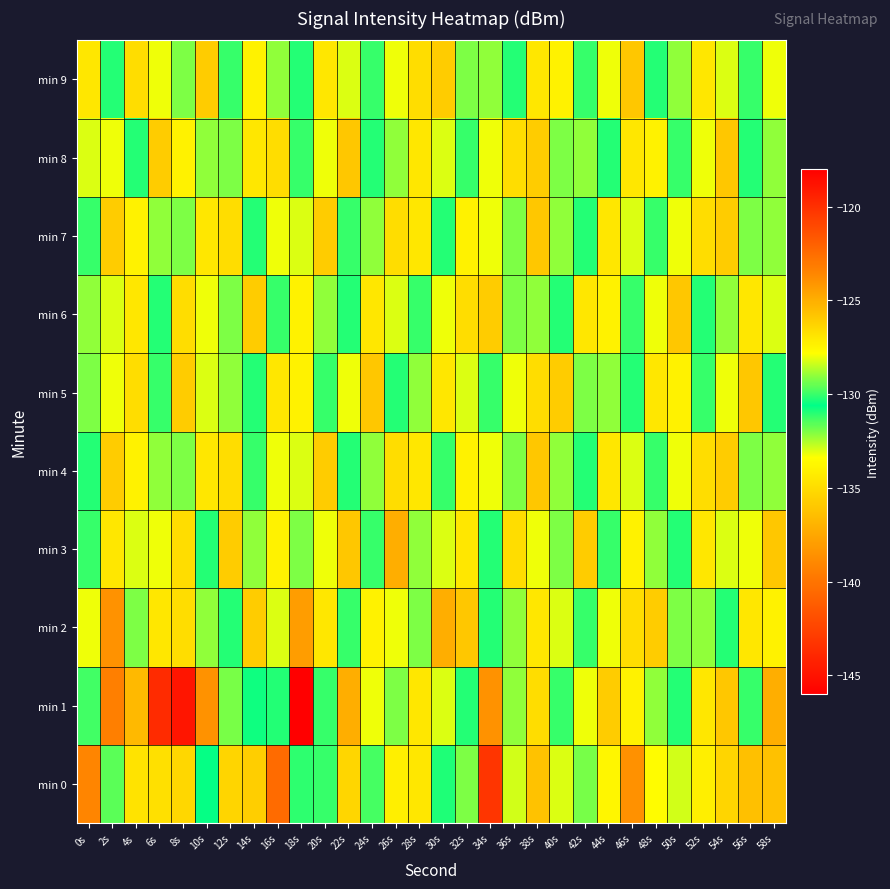

Reading right to left, what are all the values shown in this chart?

min 0: 58s=-125.7	56s=-136.3	54s=-135.4	52s=-134.1	50s=-128.3	48s=-127.7	46s=-138.5	44s=-133.8	42s=-129.3	40s=-133.0	38s=-136.2	36s=-132.9	34s=-120.2	32s=-132.0	30s=-130.9	28s=-127.0	26s=-127.2	24s=-129.8	22s=-126.4	20s=-130.0	18s=-131.1	16s=-140.5	14s=-135.7	12s=-135.4	10s=-130.7	8s=-135.3	6s=-126.7	4s=-126.8	2s=-131.6	0s=-139.1
min 1: 58s=-125.0	56s=-130.0	54s=-136.0	52s=-127.0	50s=-131.0	48s=-129.0	46s=-134.0	44s=-126.0	42s=-128.0	40s=-130.0	38s=-135.0	36s=-129.0	34s=-124.0	32s=-131.0	30s=-133.0	28s=-127.0	26s=-132.0	24s=-128.0	22s=-125.0	20s=-130.0	18s=-146.2	16s=-130.2	14s=-130.4	12s=-131.9	10s=-124.0	8s=-118.9	6s=-143.7	4s=-125.4	2s=-123.3	0s=-131.3
min 2: 58s=-134.0	56s=-127.0	54s=-131.0	52s=-129.0	50s=-132.0	48s=-126.0	46s=-135.0	44s=-128.0	42s=-130.0	40s=-133.0	38s=-127.0	36s=-129.0	34s=-131.0	32s=-136.0	30s=-125.0	28s=-132.0	26s=-128.0	24s=-134.0	22s=-130.0	20s=-127.0	18s=-138.0	16s=-133.0	14s=-126.0	12s=-131.0	10s=-129.0	8s=-135.0	6s=-127.0	4s=-132.0	2s=-124.0	0s=-128.0
min 3: 58s=-136.0	56s=-128.0	54s=-133.0	52s=-127.0	50s=-131.0	48s=-129.0	46s=-134.0	44s=-130.0	42s=-126.0	40s=-132.0	38s=-128.0	36s=-135.0	34s=-131.0	32s=-127.0	30s=-133.0	28s=-129.0	26s=-125.0	24s=-130.0	22s=-136.0	20s=-128.0	18s=-132.0	16s=-134.0	14s=-129.0	12s=-126.0	10s=-131.0	8s=-135.0	6s=-128.0	4s=-133.0	2s=-127.0	0s=-130.0
min 4: 58s=-129.0	56s=-132.0	54s=-126.0	52s=-135.0	50s=-128.0	48s=-130.0	46s=-133.0	44s=-127.0	42s=-131.0	40s=-129.0	38s=-136.0	36s=-132.0	34s=-128.0	32s=-134.0	30s=-130.0	28s=-127.0	26s=-135.0	24s=-129.0	22s=-131.0	20s=-126.0	18s=-133.0	16s=-128.0	14s=-130.0	12s=-135.0	10s=-127.0	8s=-132.0	6s=-129.0	4s=-134.0	2s=-126.0	0s=-131.0
min 5: 58s=-131.0	56s=-136.0	54s=-128.0	52s=-130.0	50s=-134.0	48s=-127.0	46s=-131.0	44s=-129.0	42s=-132.0	40s=-126.0	38s=-135.0	36s=-128.0	34s=-130.0	32s=-133.0	30s=-127.0	28s=-129.0	26s=-131.0	24s=-136.0	22s=-128.0	20s=-130.0	18s=-134.0	16s=-127.0	14s=-131.0	12s=-129.0	10s=-133.0	8s=-126.0	6s=-130.0	4s=-135.0	2s=-128.0	0s=-132.0
min 6: 58s=-133.0	56s=-127.0	54s=-129.0	52s=-131.0	50s=-136.0	48s=-128.0	46s=-130.0	44s=-134.0	42s=-127.0	40s=-131.0	38s=-129.0	36s=-132.0	34s=-126.0	32s=-135.0	30s=-128.0	28s=-130.0	26s=-133.0	24s=-127.0	22s=-131.0	20s=-129.0	18s=-134.0	16s=-130.0	14s=-126.0	12s=-132.0	10s=-128.0	8s=-135.0	6s=-131.0	4s=-127.0	2s=-133.0	0s=-129.0
min 7: 58s=-129.0	56s=-132.0	54s=-126.0	52s=-135.0	50s=-128.0	48s=-130.0	46s=-133.0	44s=-127.0	42s=-131.0	40s=-129.0	38s=-136.0	36s=-132.0	34s=-128.0	32s=-134.0	30s=-131.0	28s=-127.0	26s=-135.0	24s=-129.0	22s=-130.0	20s=-126.0	18s=-133.0	16s=-128.0	14s=-131.0	12s=-135.0	10s=-127.0	8s=-132.0	6s=-129.0	4s=-134.0	2s=-126.0	0s=-130.0
min 8: 58s=-129.0	56s=-131.0	54s=-136.0	52s=-128.0	50s=-130.0	48s=-134.0	46s=-127.0	44s=-131.0	42s=-129.0	40s=-132.0	38s=-126.0	36s=-135.0	34s=-128.0	32s=-130.0	30s=-133.0	28s=-127.0	26s=-129.0	24s=-131.0	22s=-136.0	20s=-128.0	18s=-130.0	16s=-135.0	14s=-127.0	12s=-132.0	10s=-129.0	8s=-134.0	6s=-126.0	4s=-131.0	2s=-128.0	0s=-133.0
min 9: 58s=-128.0	56s=-130.0	54s=-133.0	52s=-127.0	50s=-129.0	48s=-131.0	46s=-136.0	44s=-128.0	42s=-130.0	40s=-134.0	38s=-127.0	36s=-131.0	34s=-129.0	32s=-132.0	30s=-126.0	28s=-135.0	26s=-128.0	24s=-130.0	22s=-133.0	20s=-127.0	18s=-131.0	16s=-129.0	14s=-134.0	12s=-130.0	10s=-126.0	8s=-132.0	6s=-128.0	4s=-135.0	2s=-131.0	0s=-127.0